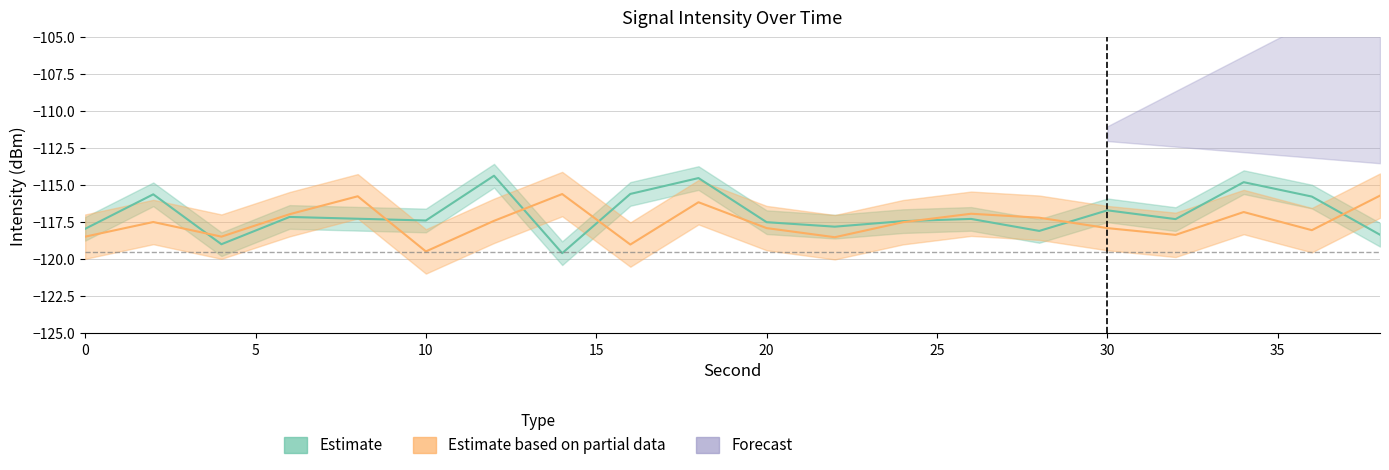

In Estimate, how many points are lower than both neighbors (excluding endpoints)?

6